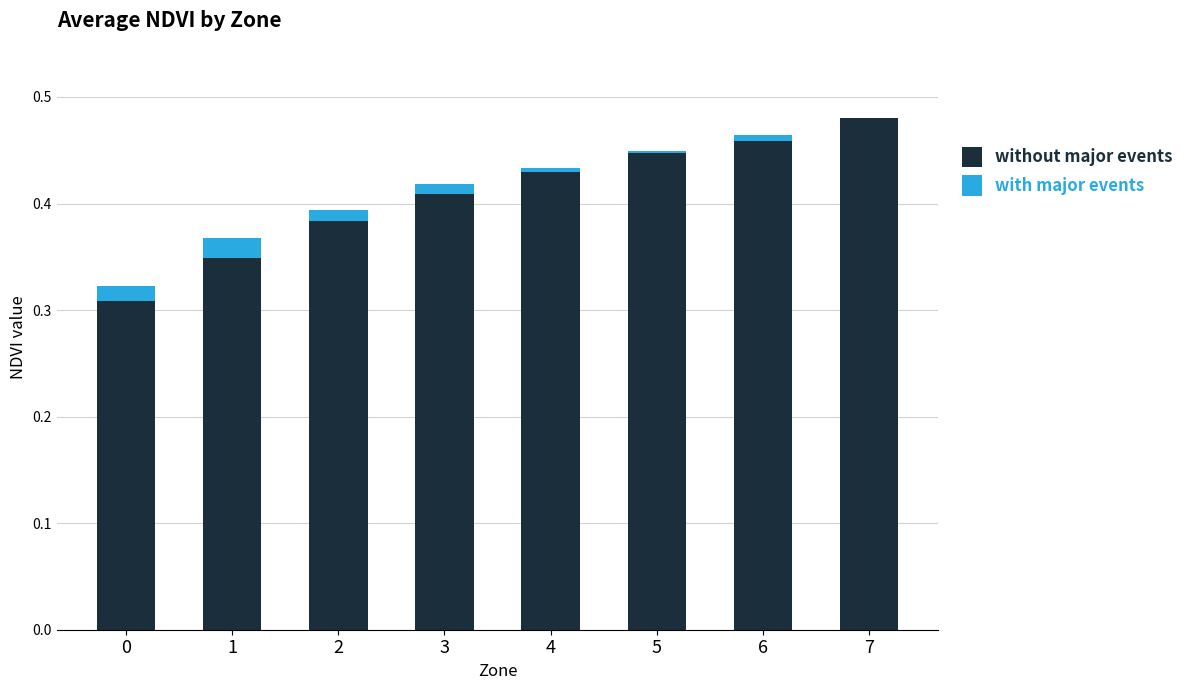

How many data points does each series have?

8